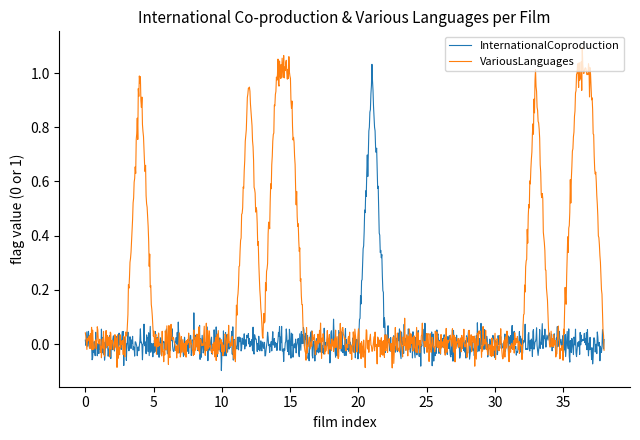

True or false: VariousLanguages and InternationalCoproduction intersect in this chart.

True